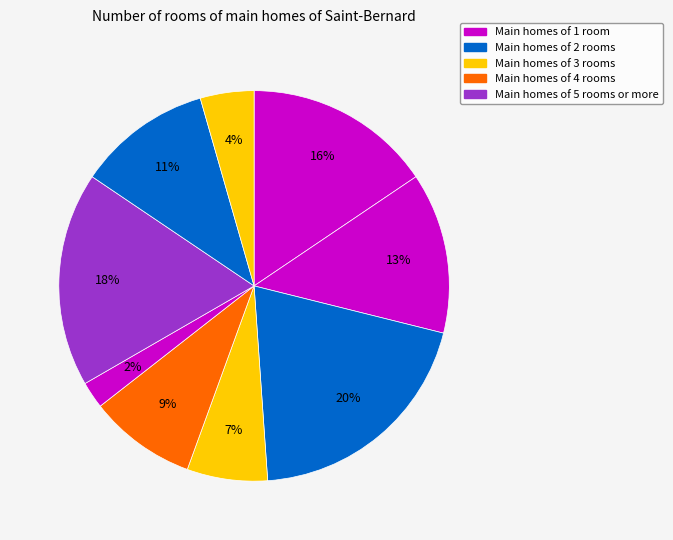

How many slices are in this pie chart?

9